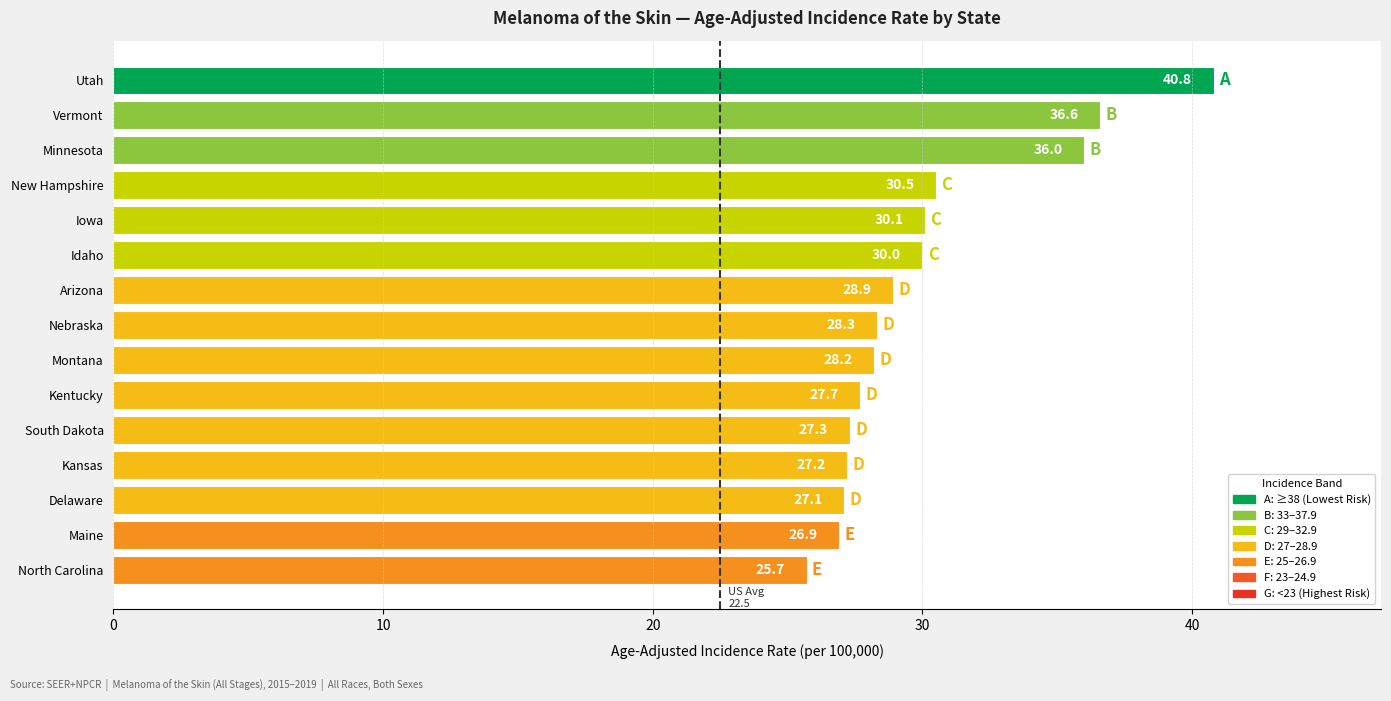

What is the label of the 6th bar from the bottom?

Kentucky